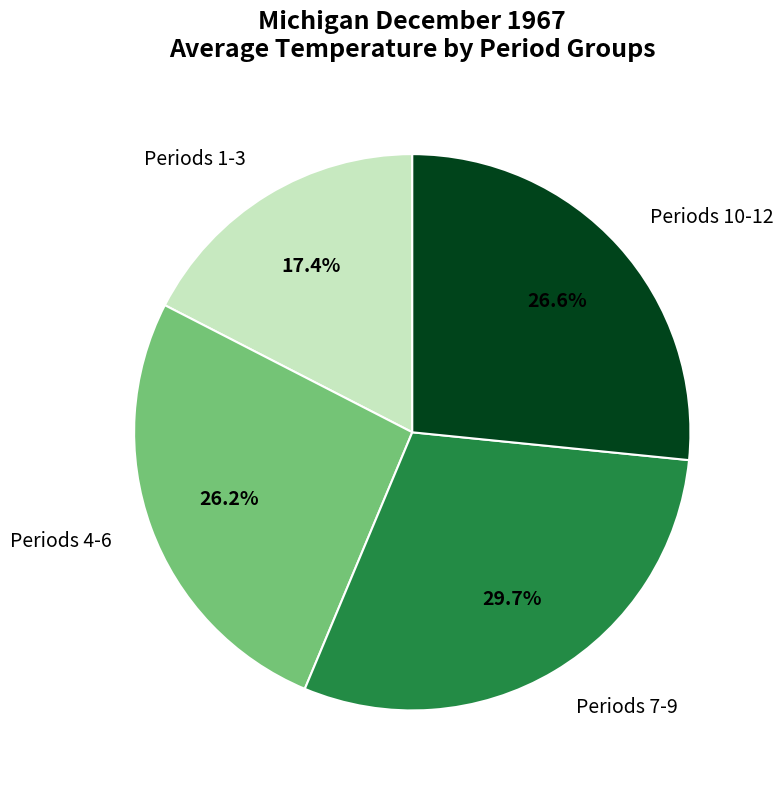

Approximately how many times larger is the value at Periods 10-12 compared to Periods 4-6?

1.0